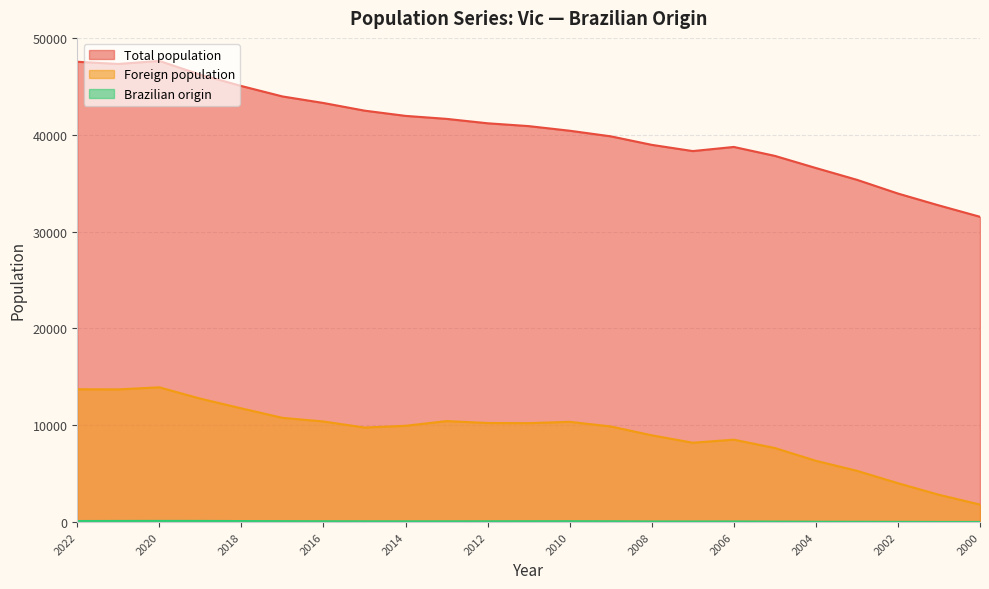

What is the difference between the maximum and minimum values in the Total population series?

16097